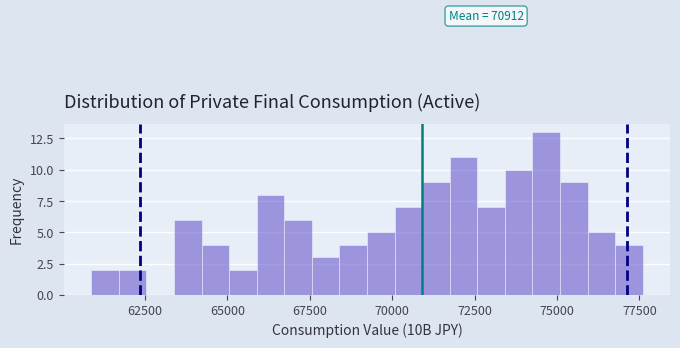

Around what value on the x-axis is the tallest bar? Give the approximate position of its centre, as read against the axis.

74500